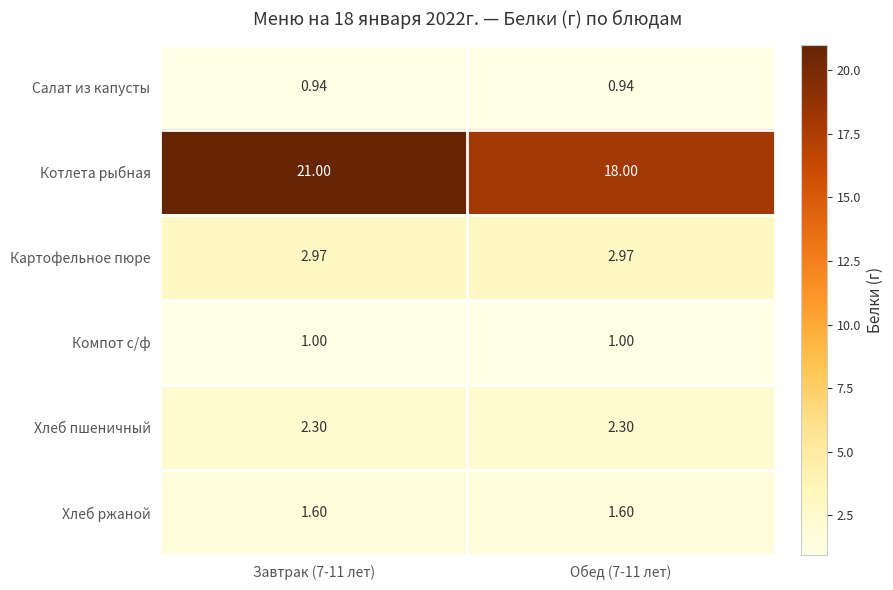

Between Завтрак (7-11 лет) and Обед (7-11 лет), which series saw the biggest shift?

Котлета рыбная